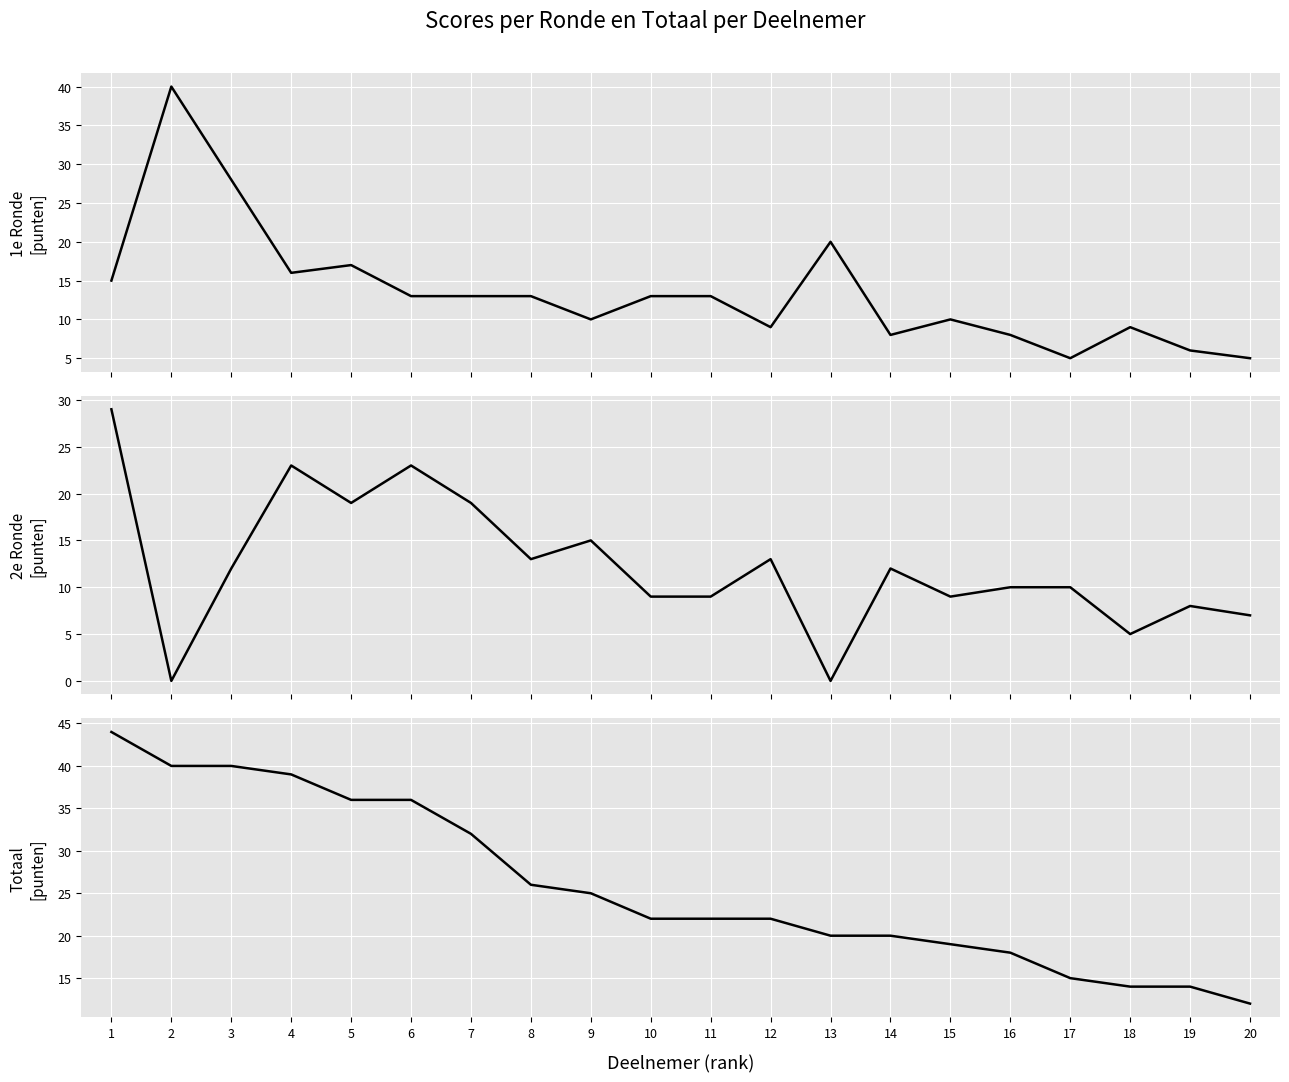

Is it true that 2e Ronde equals 12 at 14?

True